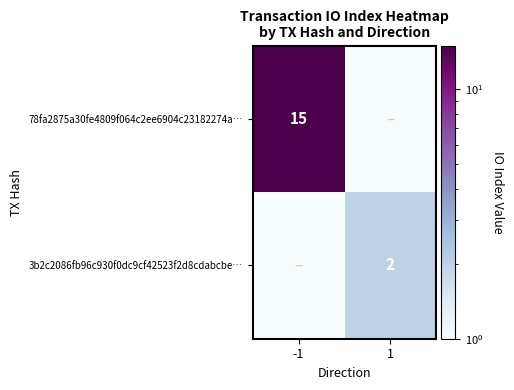

Is it true that 78fa2875a30fe4809f064c2ee6904c23182274a… equals 15.0 at -1?

True